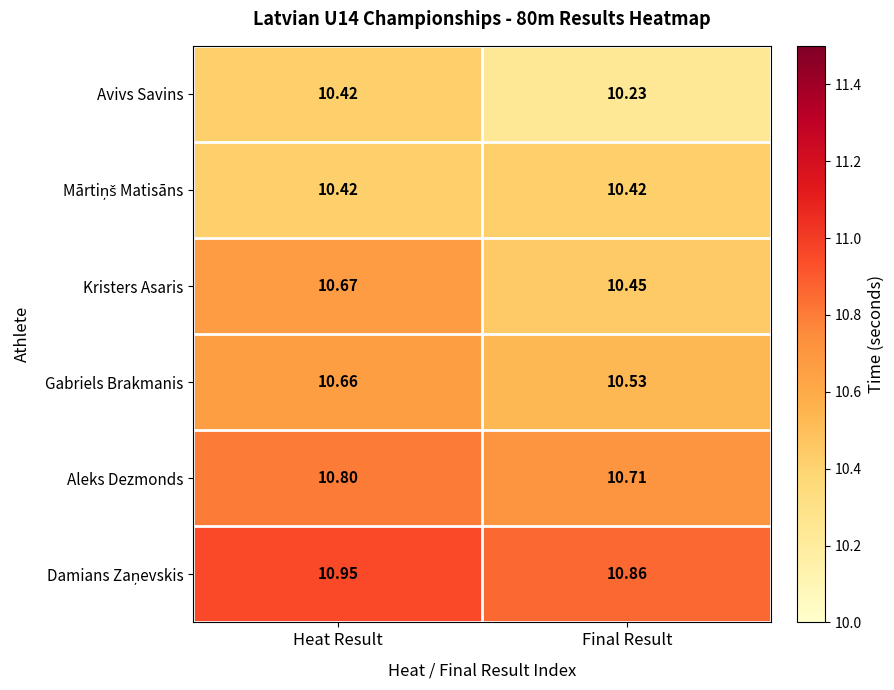

At which category is the sum across all series the highest?

Heat Result